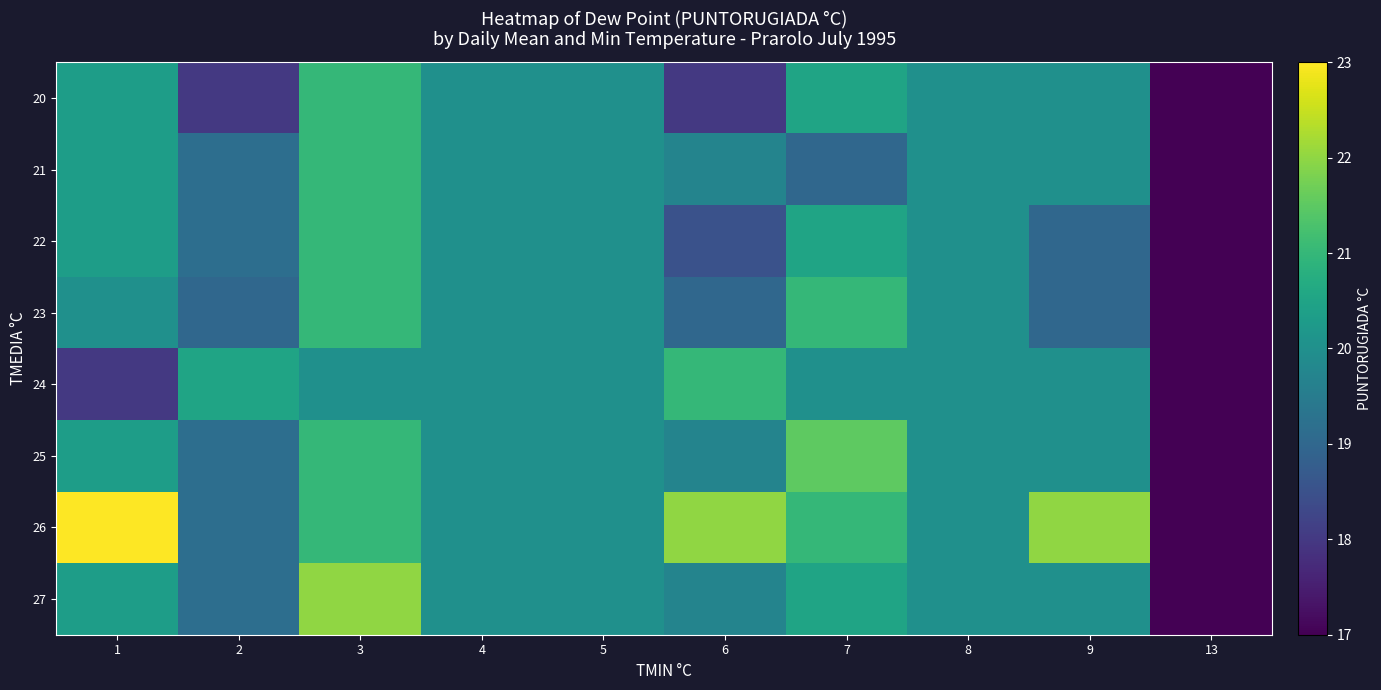

Reading left to right, transcribe all the data shown in this chart.

20: 1=20.3	2=18.0	3=21.0	4=20.0	5=20.0	6=18.0	7=20.5	8=20.0	9=20.0	13=17.0
21: 1=20.3	2=19.2	3=21.0	4=20.0	5=20.0	6=19.7	7=19.0	8=20.0	9=20.0	13=17.0
22: 1=20.3	2=19.2	3=21.0	4=20.0	5=20.0	6=18.5	7=20.5	8=20.0	9=19.0	13=17.0
23: 1=20.0	2=19.0	3=21.0	4=20.0	5=20.0	6=19.0	7=21.0	8=20.0	9=19.0	13=17.0
24: 1=18.0	2=20.5	3=20.0	4=20.0	5=20.0	6=21.0	7=20.0	8=20.0	9=20.0	13=17.0
25: 1=20.3	2=19.2	3=21.0	4=20.0	5=20.0	6=19.7	7=21.5	8=20.0	9=20.0	13=17.0
26: 1=23.0	2=19.2	3=21.0	4=20.0	5=20.0	6=22.0	7=21.0	8=20.0	9=22.0	13=17.0
27: 1=20.3	2=19.2	3=22.0	4=20.0	5=20.0	6=19.7	7=20.5	8=20.0	9=20.0	13=17.0